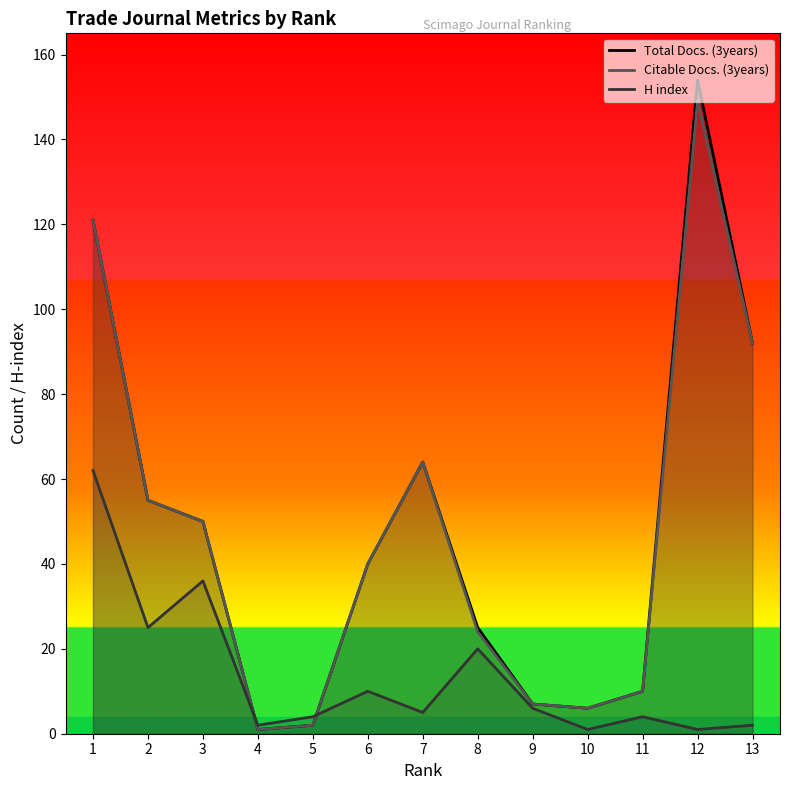

What are all the series names shown in the legend?

Total Docs. (3years), Citable Docs. (3years), H index